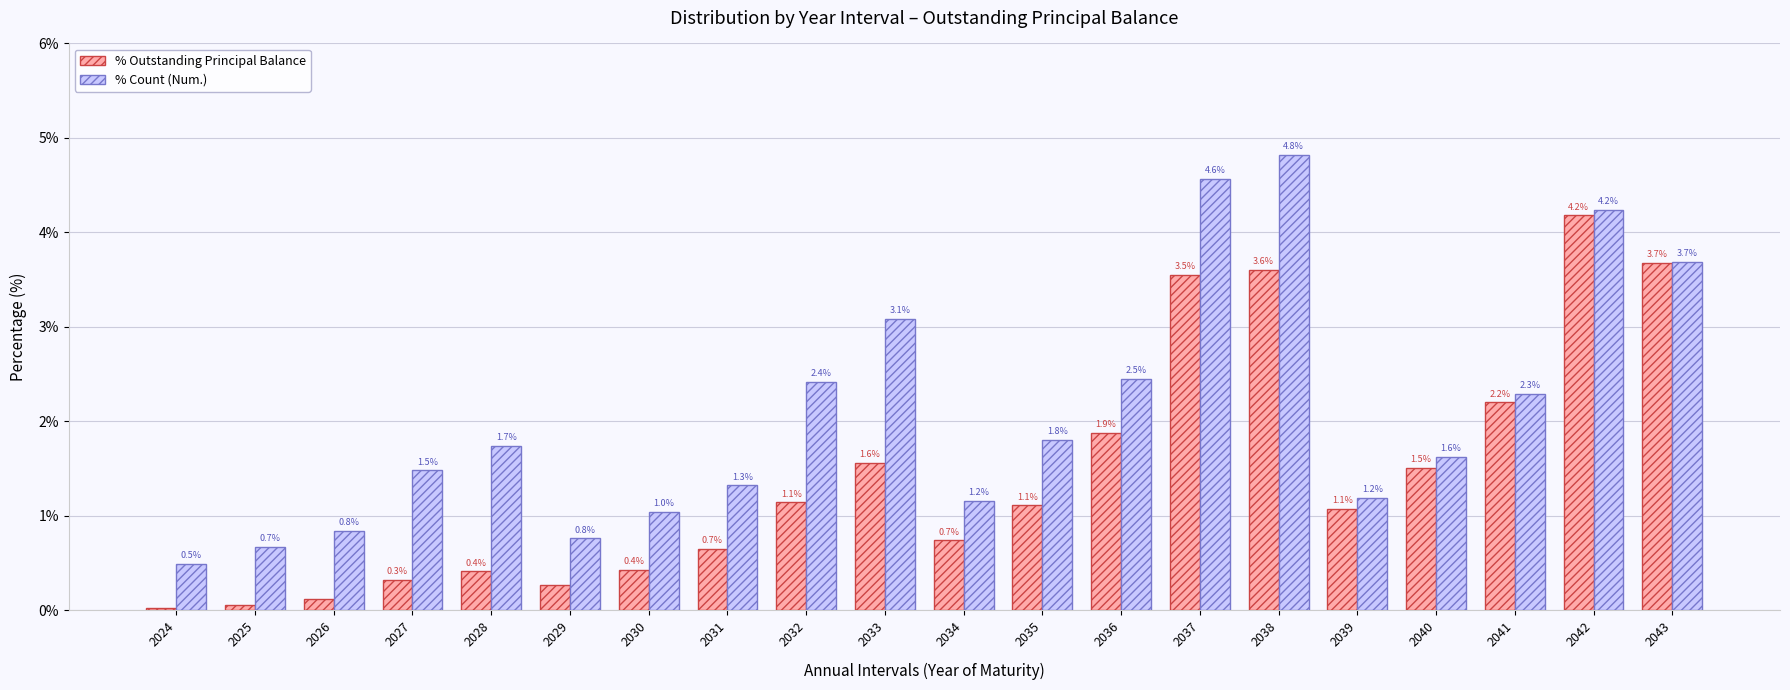

What is the approximate value of % Outstanding Principal Balance at 2040?

1.5